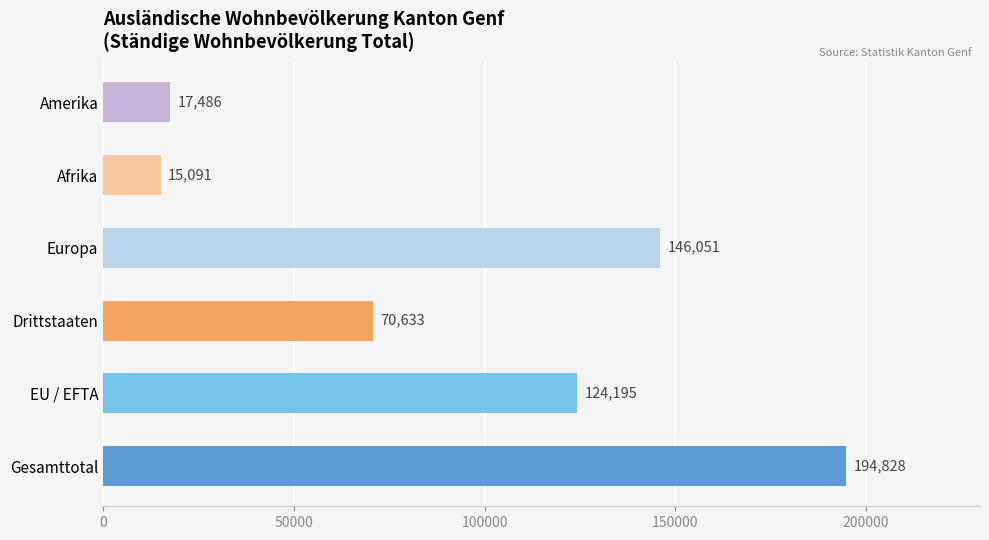

What is the change in value from Gesamttotal to Afrika?

-179737